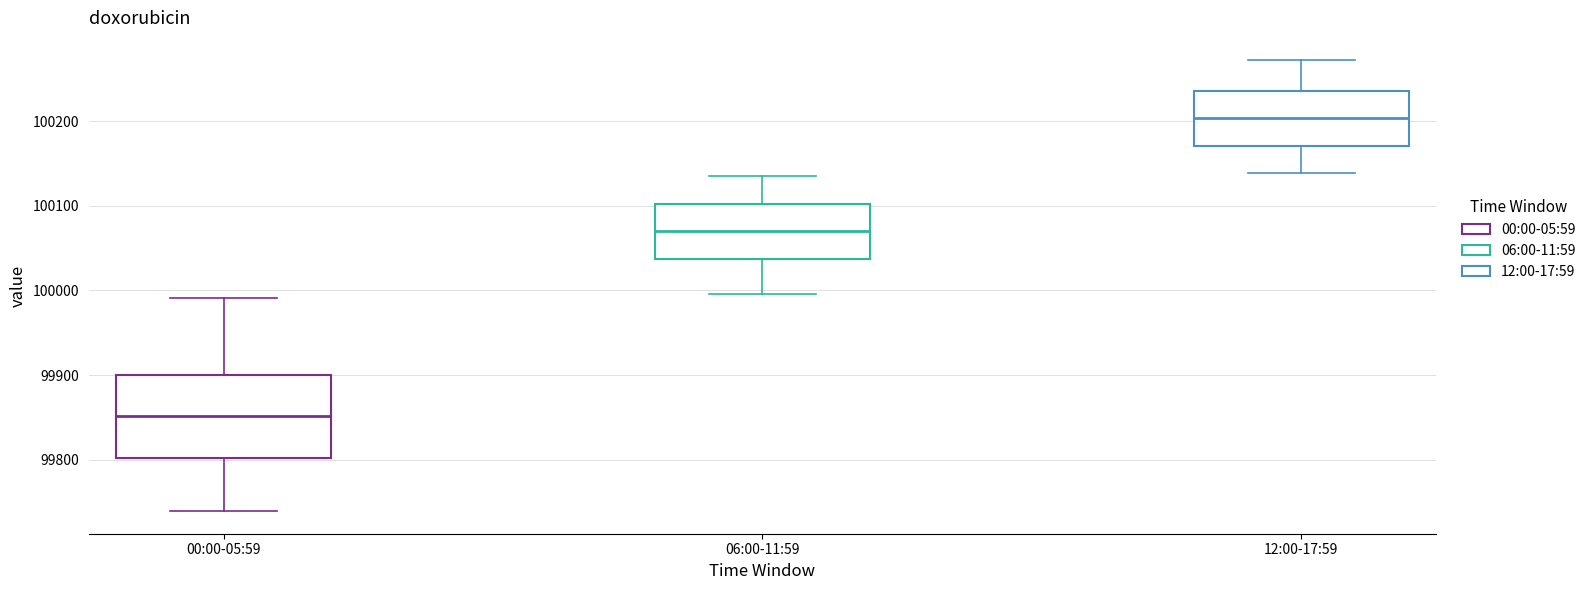

Reading left to right, read every box against the y-axis: the position of its median line, the range the box covers, and the ends of its whiskers. The values are not printed on the chart, so give them approximately, as read against the axis.

00:00-05:59: median 99850, box 99800 to 99900, whiskers 99740 to 99990
06:00-11:59: median 100070, box 100040 to 100100, whiskers 100000 to 100140
12:00-17:59: median 100200, box 100170 to 100240, whiskers 100140 to 100270